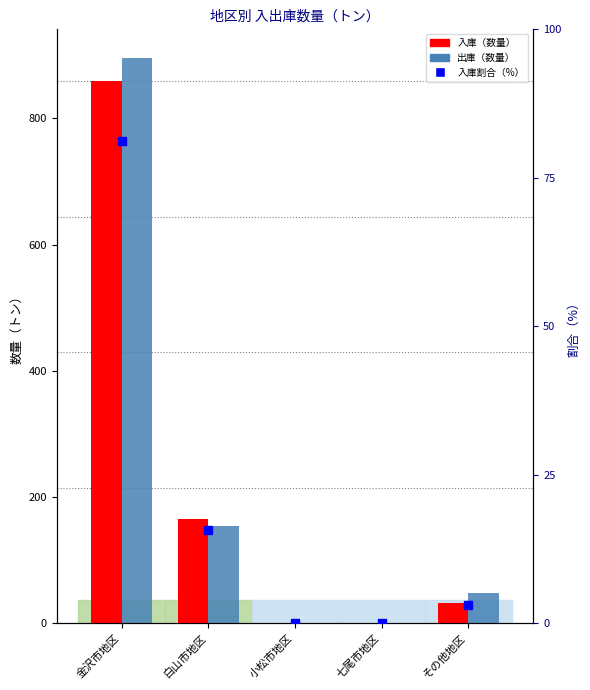

What position from the left is 白山市地区?

2